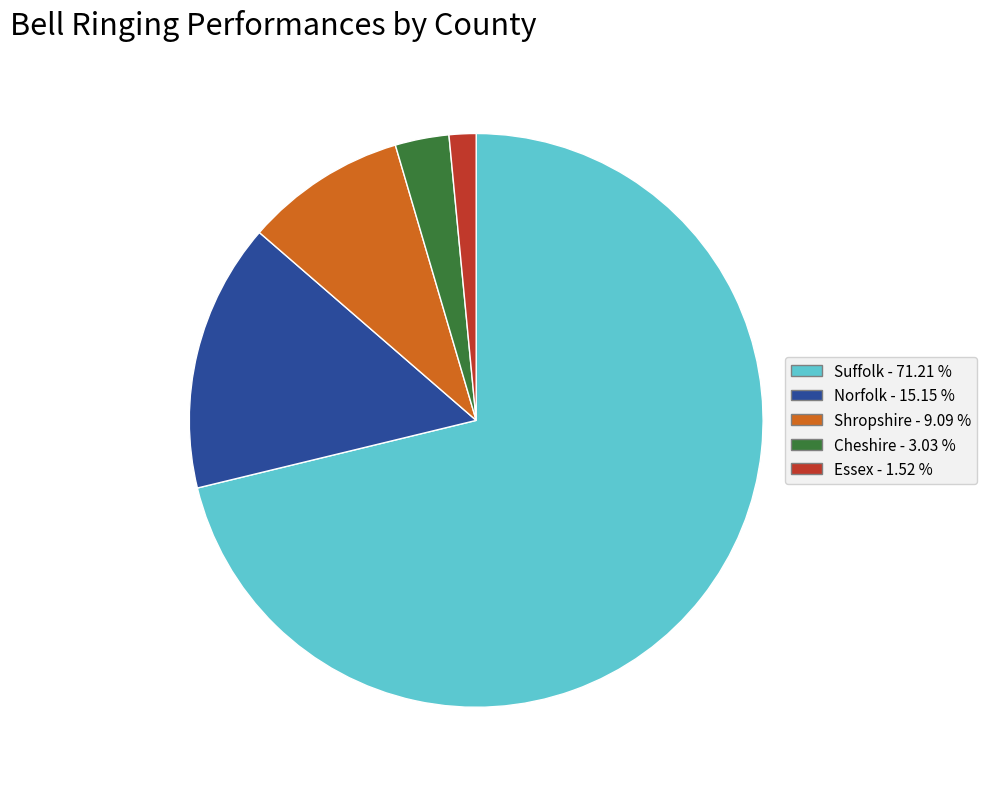

Between Essex and Suffolk, which is larger?

Suffolk